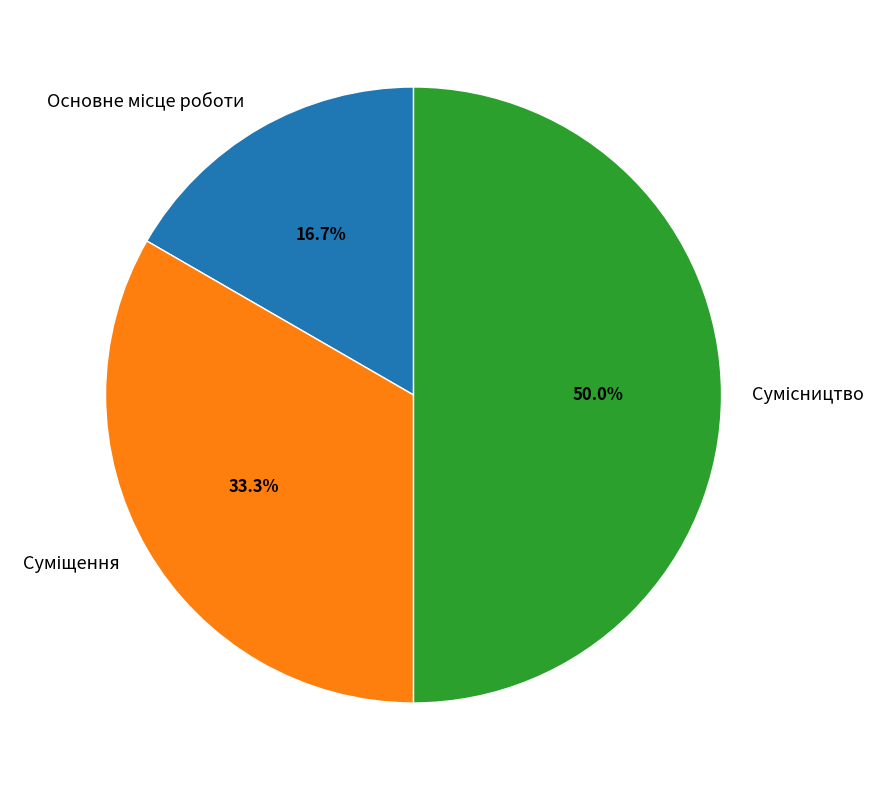

Do Основне місце роботи and Суміщення together represent more than half of the pie?

No